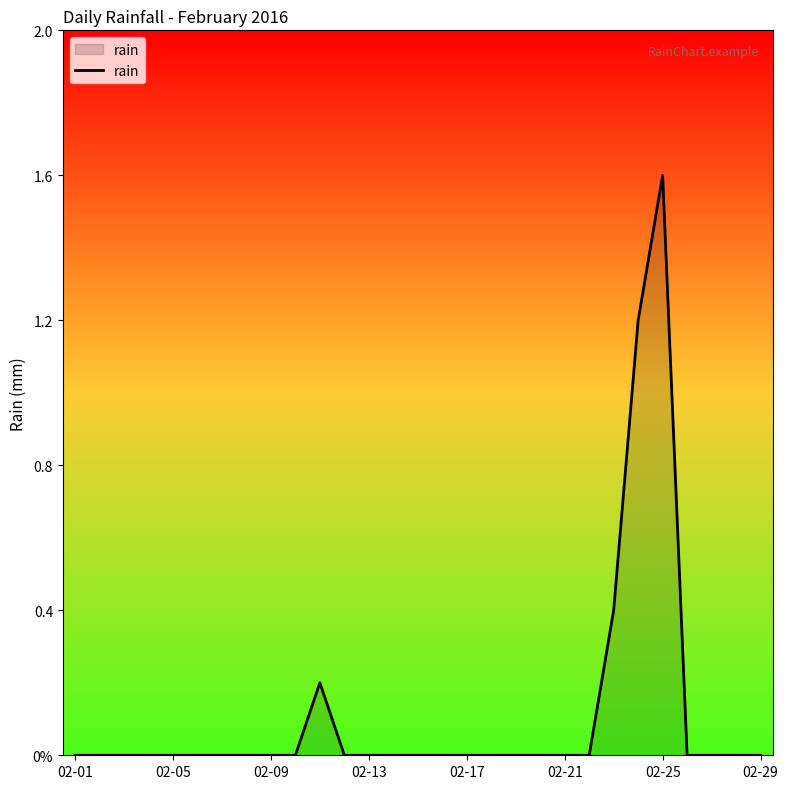

What is the average value?

0.1